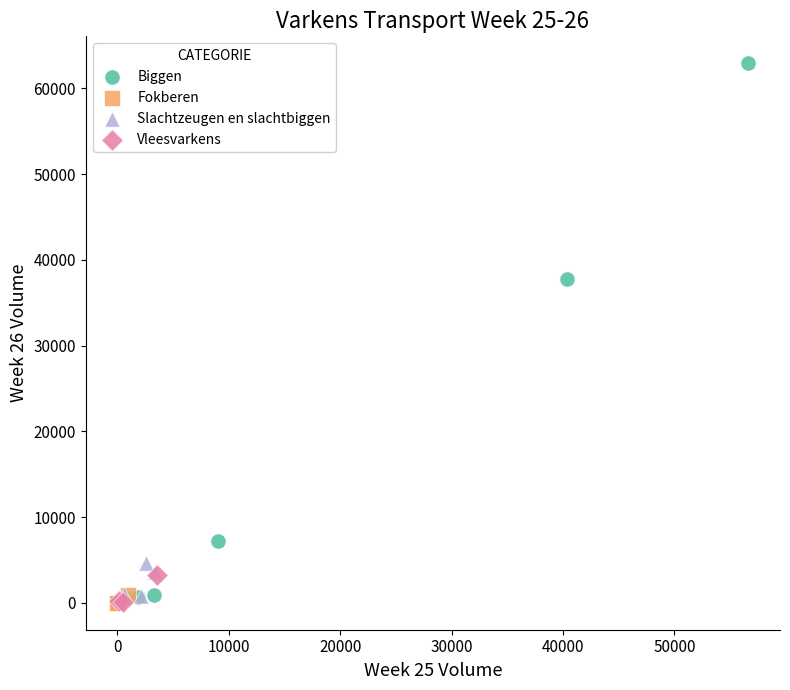

Which series contains the highest Y value?

Biggen